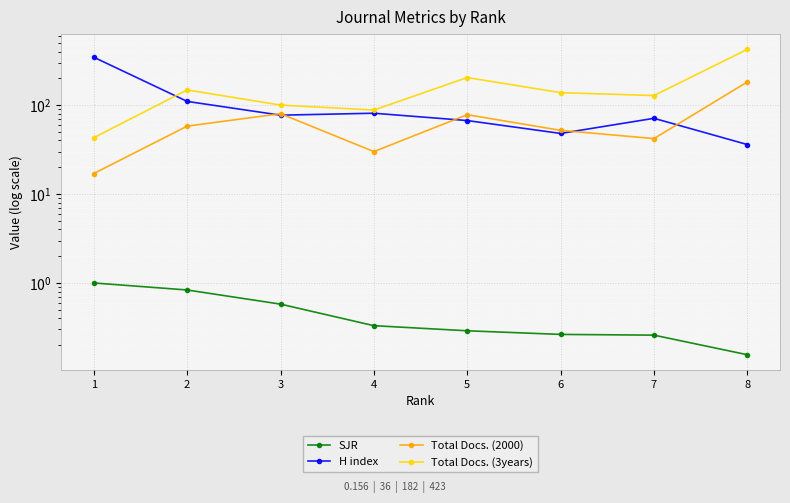

The SJR series shows 0.3 at 7. True or false?

True